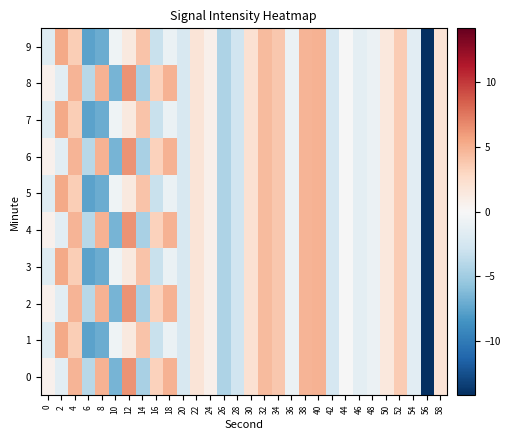

Which category has the highest value across all series?

12